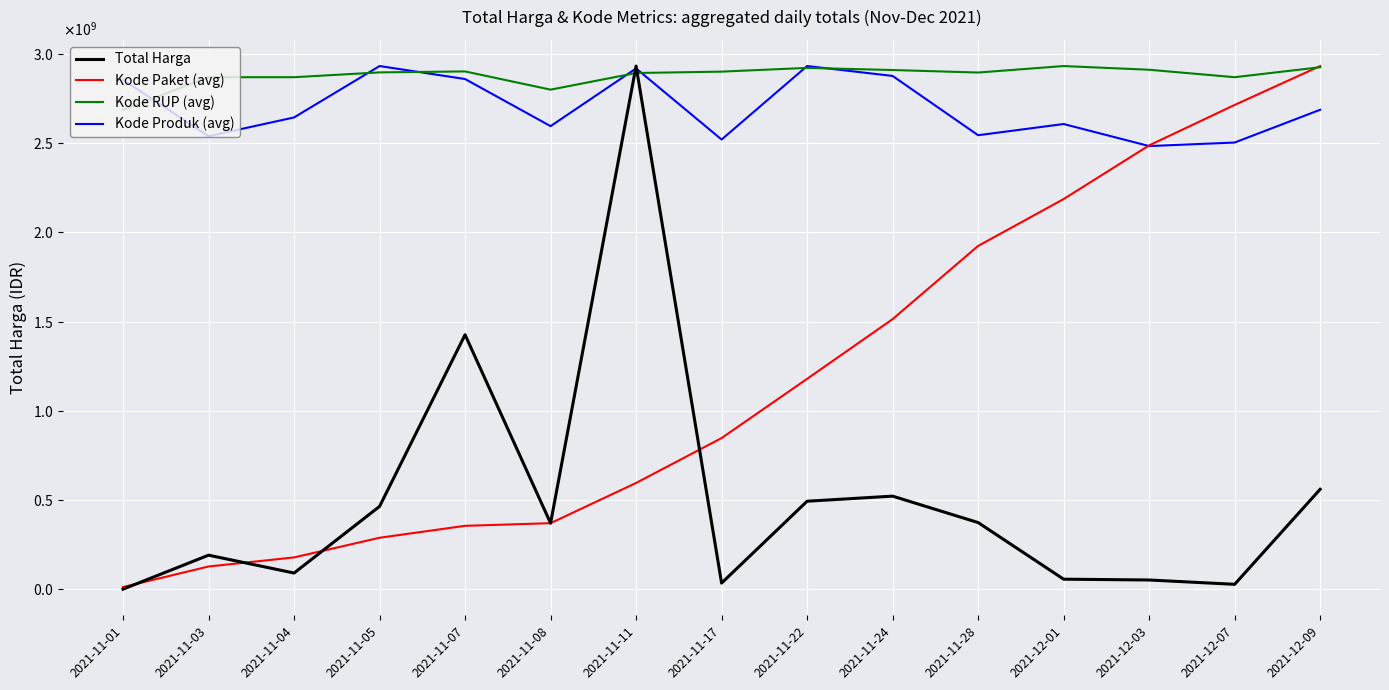

What are all the series names shown in the legend?

Total Harga, Kode Paket (avg), Kode RUP (avg), Kode Produk (avg)